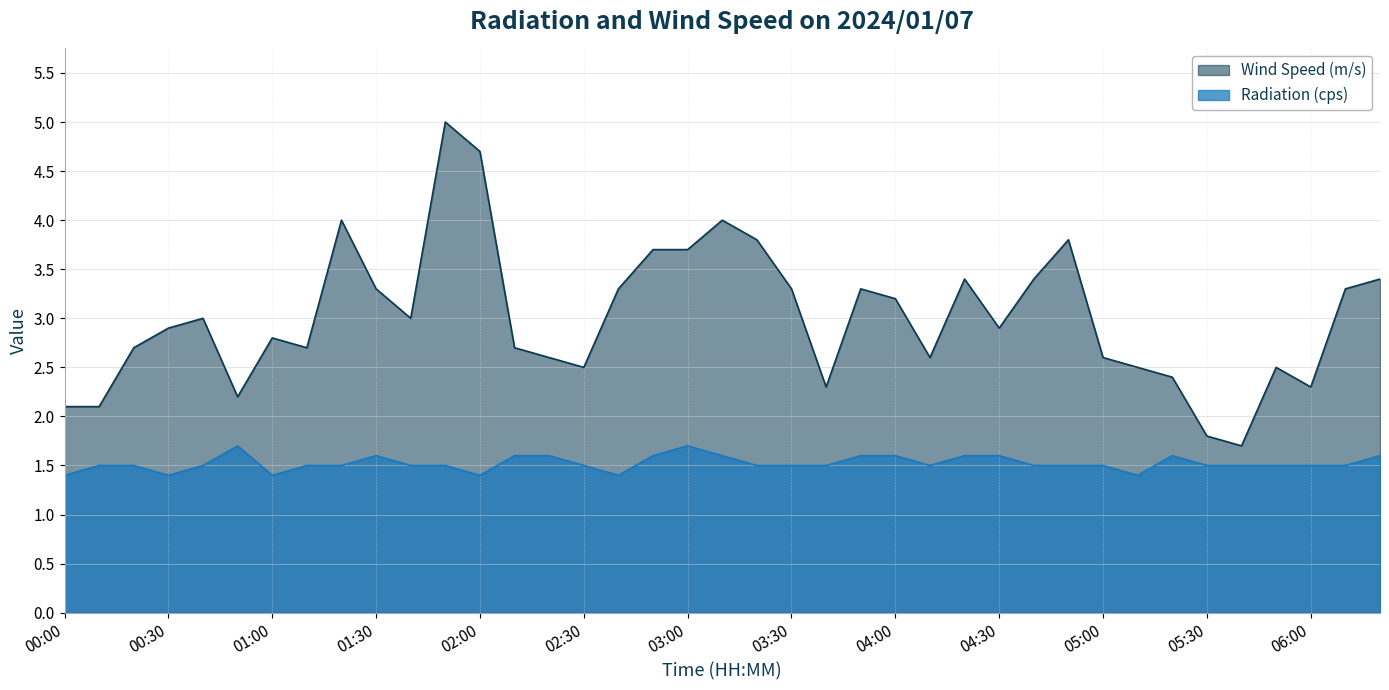

List the labels in order of Wind Speed (m/s) value, largest first.

01:50, 02:00, 01:20, 03:10, 03:20, 04:50, 02:50, 03:00, 04:20, 04:40, 06:20, 01:30, 02:40, 03:30, 03:50, 06:10, 04:00, 00:40, 01:40, 00:30, 04:30, 01:00, 00:20, 01:10, 02:10, 02:20, 04:10, 05:00, 02:30, 05:10, 05:50, 05:20, 03:40, 06:00, 00:50, 00:00, 00:10, 05:30, 05:40